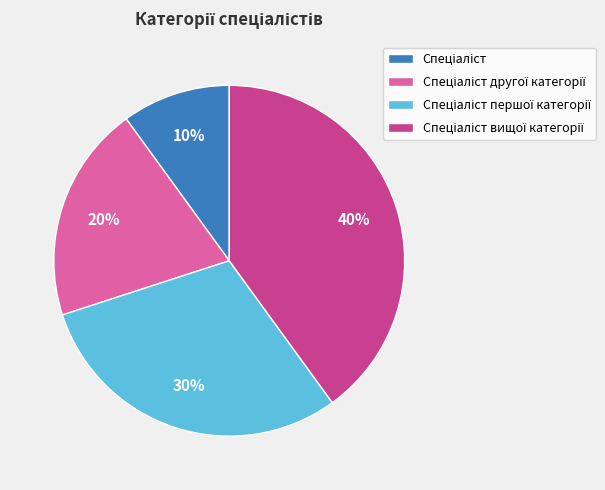

Does any single category account for the majority?

No